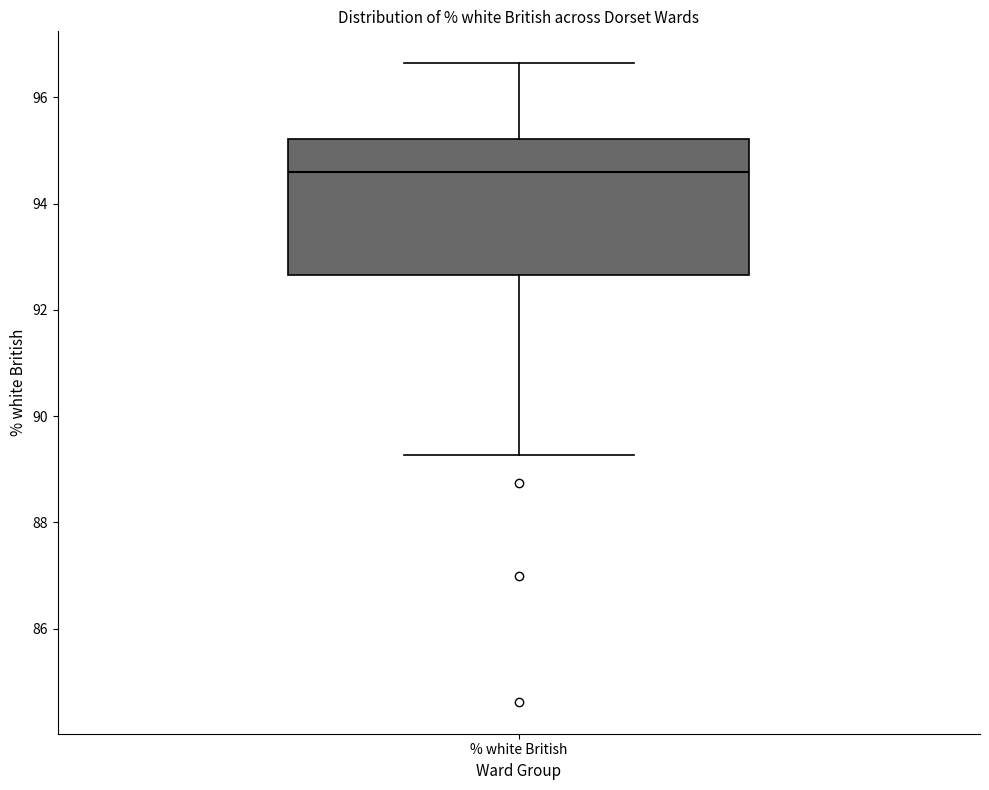

Read this box plot against the y-axis: the position of the median line, the range covered by the box, and the ends of both whiskers. The values are not printed on the chart, so give them approximately, as read against the axis.

median 94.6, box 92.6 to 95.2, whiskers 89.2 to 96.6